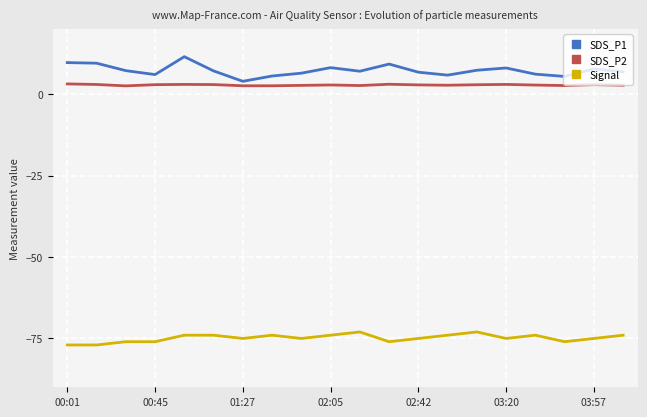

True or false: SDS_P1 and Signal intersect in this chart.

False